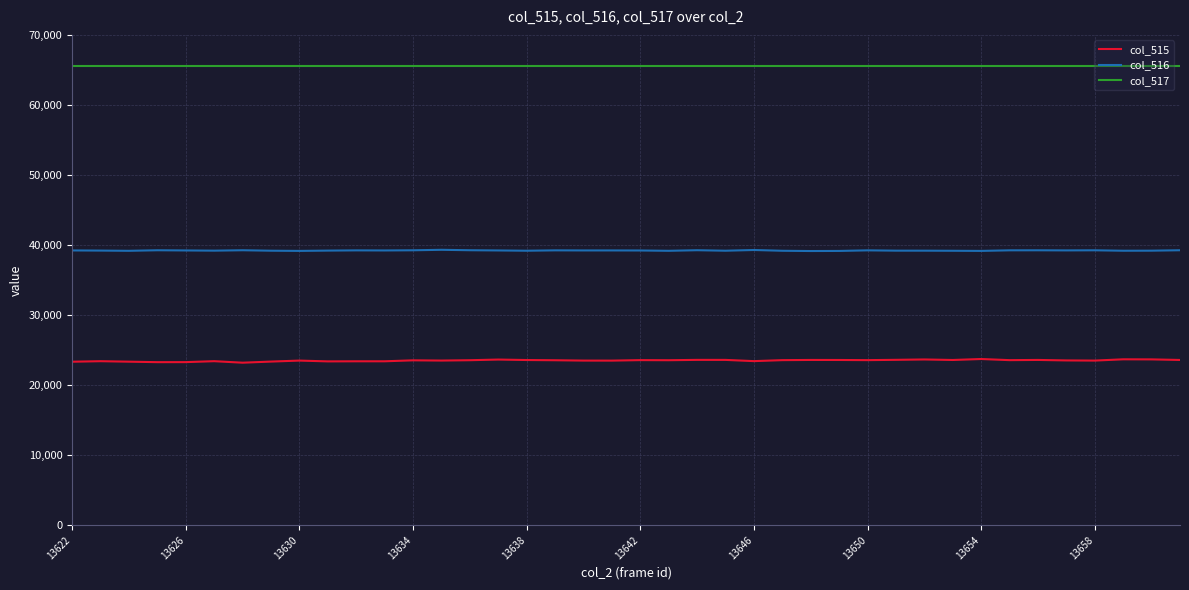

What is the highest value of the col_515 series?

23726